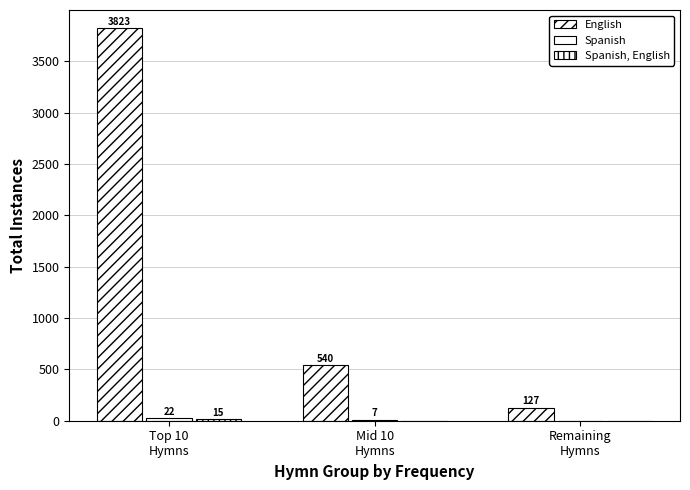

Rank the series by their maximum value, from highest to lowest.

English, Spanish, Spanish, English